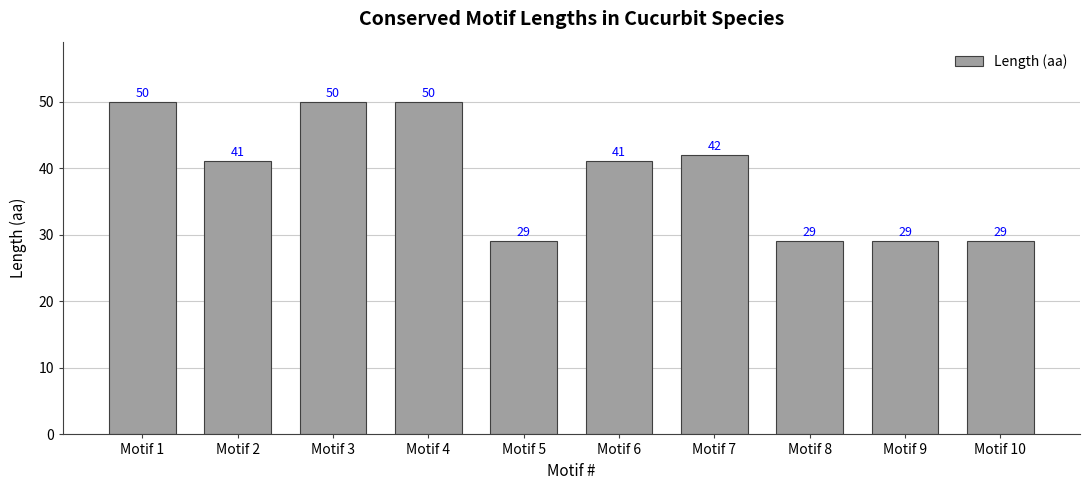

The chart shows a value of 17 at Motif 5. True or false?

False